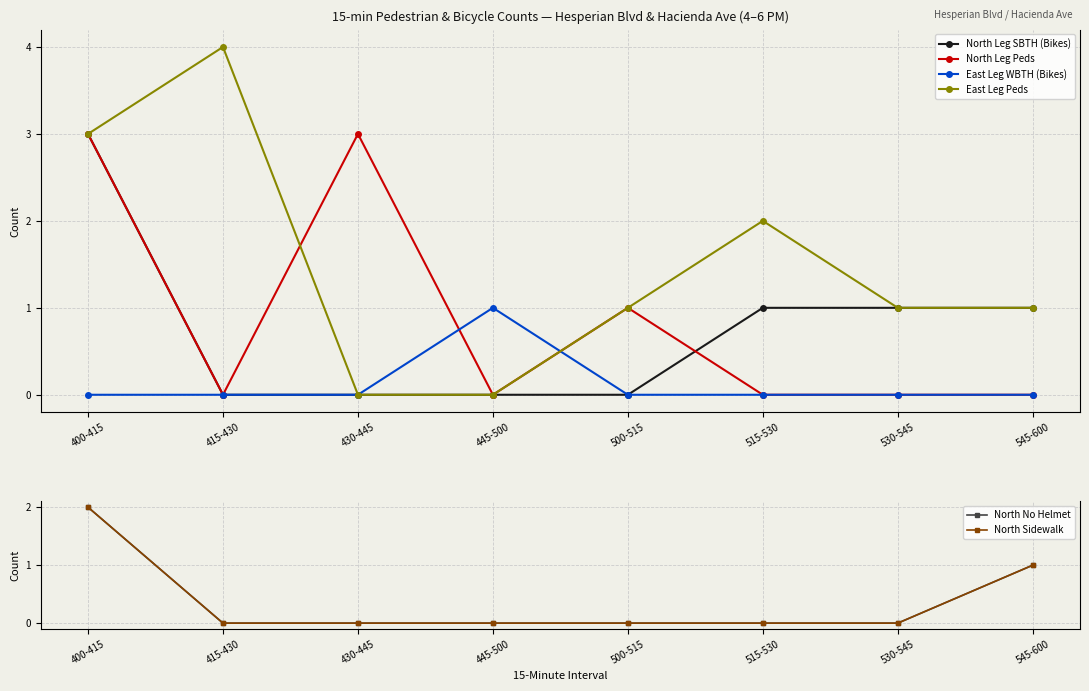

Count the number of data series in this chart.

6